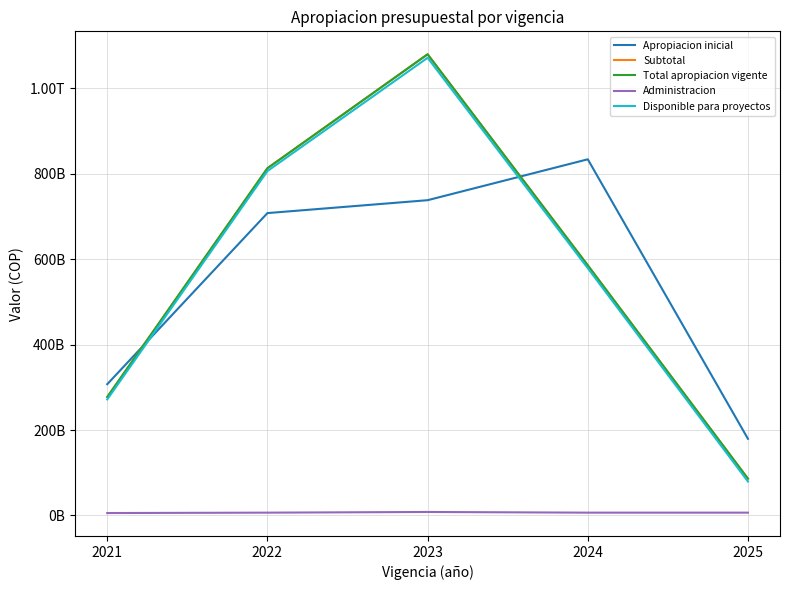

What is the value of the Administracion point at the 5th from the left?

6600000000